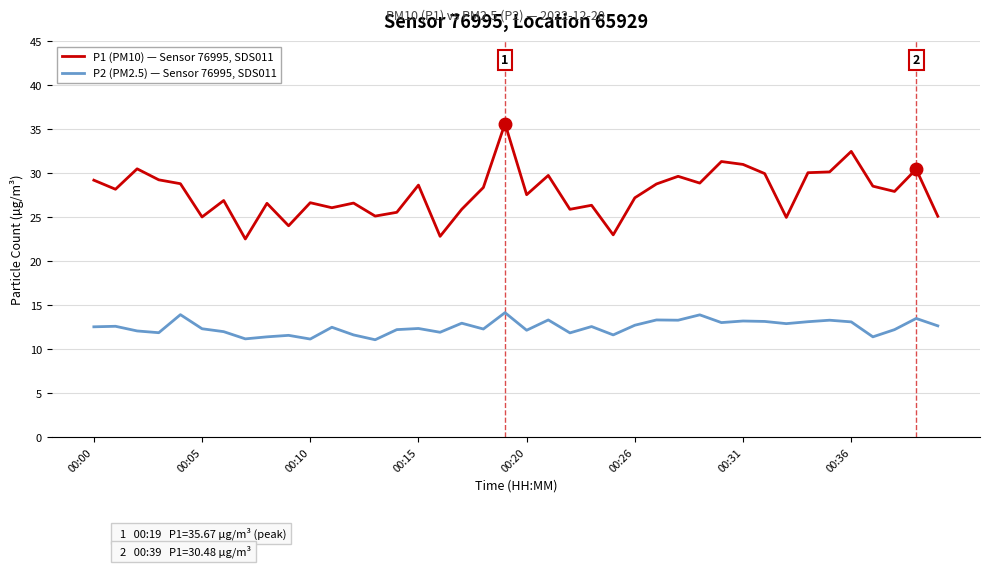

What is the highest value of the P2 (PM2.5) — Sensor 76995, SDS011 series?

14.2